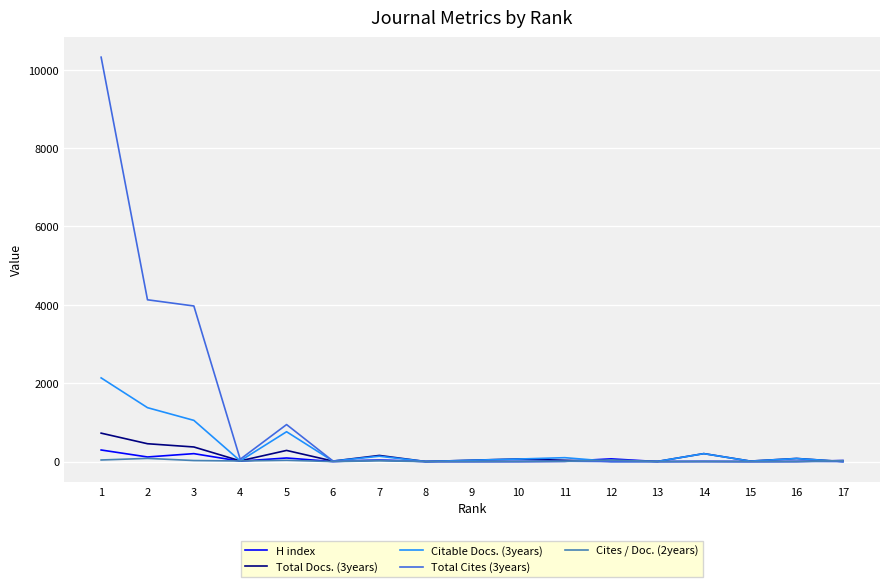

What is the spread (max minus min) of values at 3?

3944